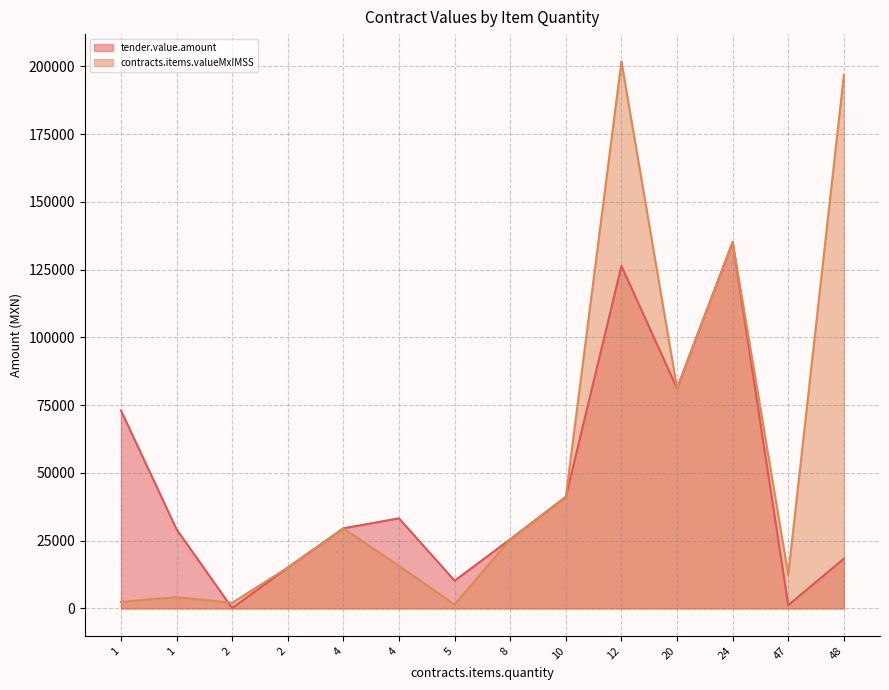

Rank the categories by tender.value.amount value from lowest to highest.

2, 47, 5, 2, 48, 8, 1, 4, 4, 10, 1, 20, 12, 24